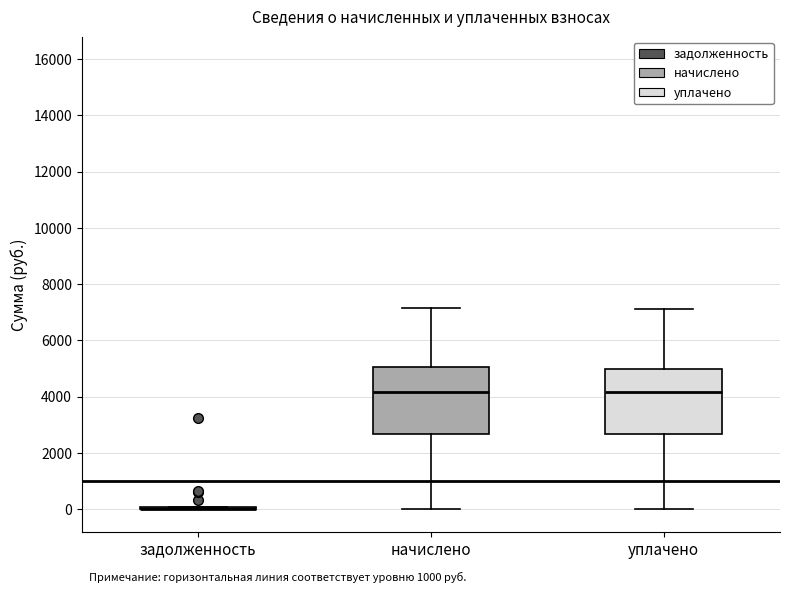

Reading left to right, read every box against the y-axis: the position of its median line, the range the box covers, and the ends of its whiskers. The values are not printed on the chart, so give them approximately, as read against the axis.

задолженность: box collapsed to a line at 0, whiskers 0 to 0
начислено: median 4200, box 2600 to 5000, whiskers 0 to 7200
уплачено: median 4200, box 2600 to 5000, whiskers 0 to 7200